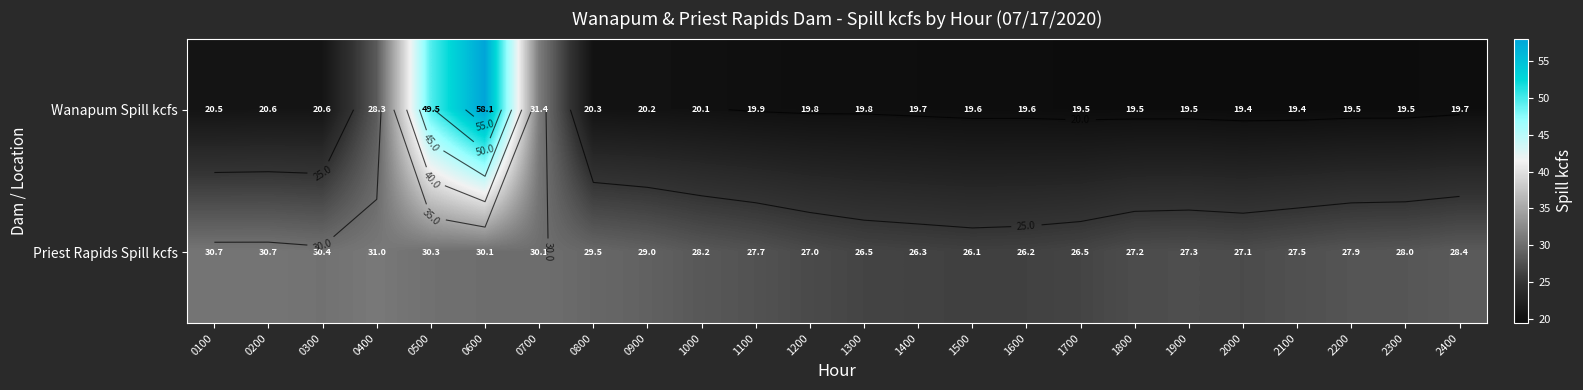

At which label does Priest Rapids Spill kcfs first exceed 28?

0100